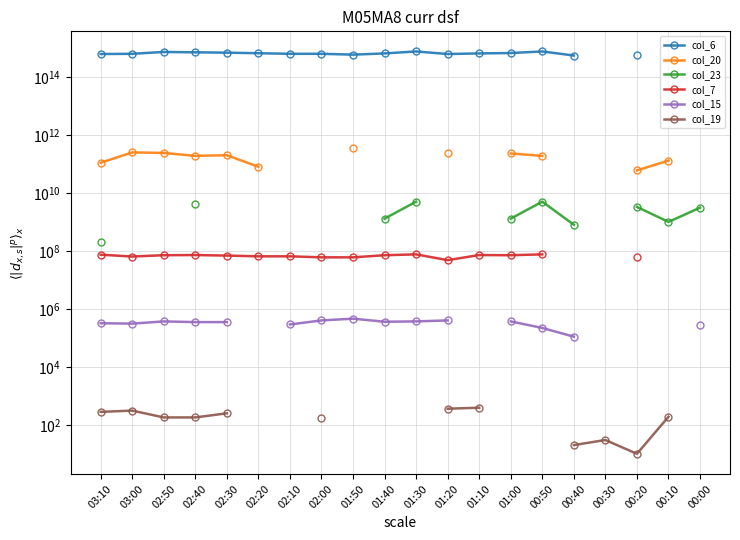

What are all the series names shown in the legend?

col_6, col_20, col_23, col_7, col_15, col_19